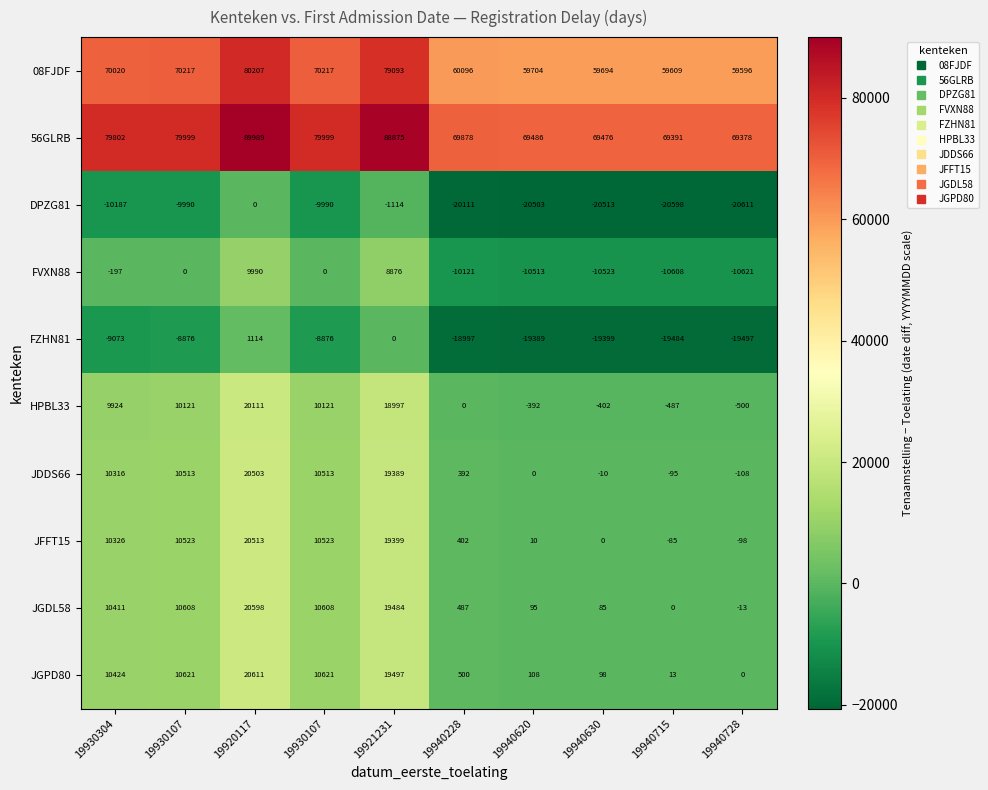

Reading left to right, what are all the values shown in this chart?

08FJDF: 19930304=70020	19930107=70217	19920117=80207	19930107=70217	19921231=79093	19940228=60096	19940620=59704	19940630=59694	19940715=59609	19940728=59596
56GLRB: 19930304=79802	19930107=79999	19920117=89989	19930107=79999	19921231=88875	19940228=69878	19940620=69486	19940630=69476	19940715=69391	19940728=69378
DPZG81: 19930304=-10187	19930107=-9990	19920117=0	19930107=-9990	19921231=-1114	19940228=-20111	19940620=-20503	19940630=-20513	19940715=-20598	19940728=-20611
FVXN88: 19930304=-197	19930107=0	19920117=9990	19930107=0	19921231=8876	19940228=-10121	19940620=-10513	19940630=-10523	19940715=-10608	19940728=-10621
FZHN81: 19930304=-9073	19930107=-8876	19920117=1114	19930107=-8876	19921231=0	19940228=-18997	19940620=-19389	19940630=-19399	19940715=-19484	19940728=-19497
HPBL33: 19930304=9924	19930107=10121	19920117=20111	19930107=10121	19921231=18997	19940228=0	19940620=-392	19940630=-402	19940715=-487	19940728=-500
JDDS66: 19930304=10316	19930107=10513	19920117=20503	19930107=10513	19921231=19389	19940228=392	19940620=0	19940630=-10	19940715=-95	19940728=-108
JFFT15: 19930304=10326	19930107=10523	19920117=20513	19930107=10523	19921231=19399	19940228=402	19940620=10	19940630=0	19940715=-85	19940728=-98
JGDL58: 19930304=10411	19930107=10608	19920117=20598	19930107=10608	19921231=19484	19940228=487	19940620=95	19940630=85	19940715=0	19940728=-13
JGPD80: 19930304=10424	19930107=10621	19920117=20611	19930107=10621	19921231=19497	19940228=500	19940620=108	19940630=98	19940715=13	19940728=0